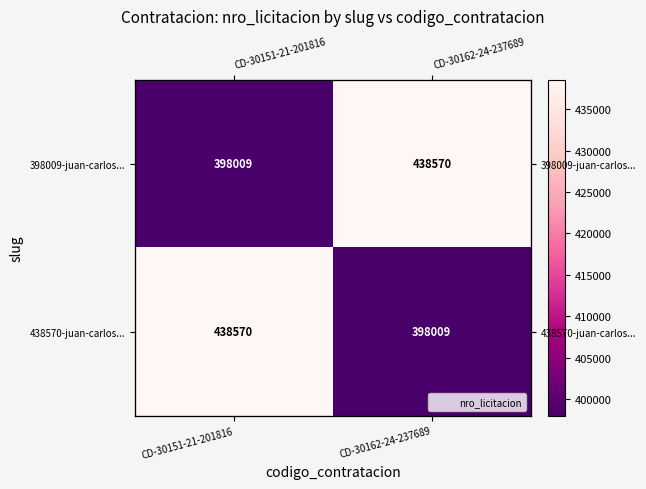

What is the difference between the 438570-juan-carlos... values at CD-30151-21-201816 and CD-30162-24-237689?

40561